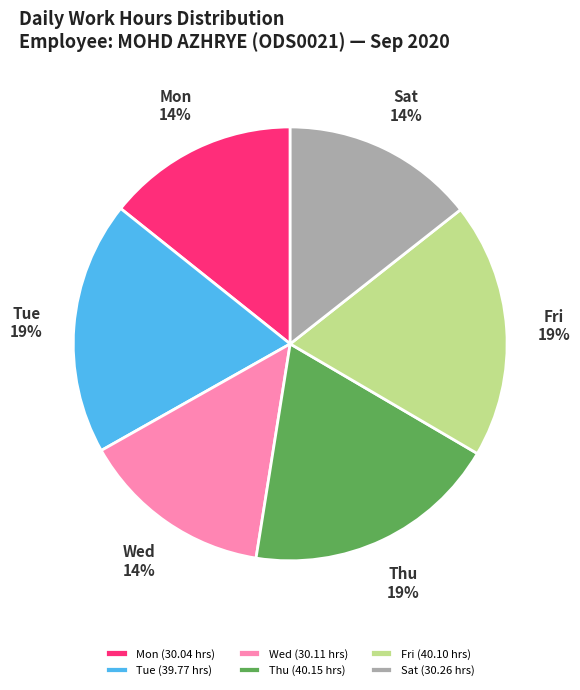

How many segments does this pie chart have?

6